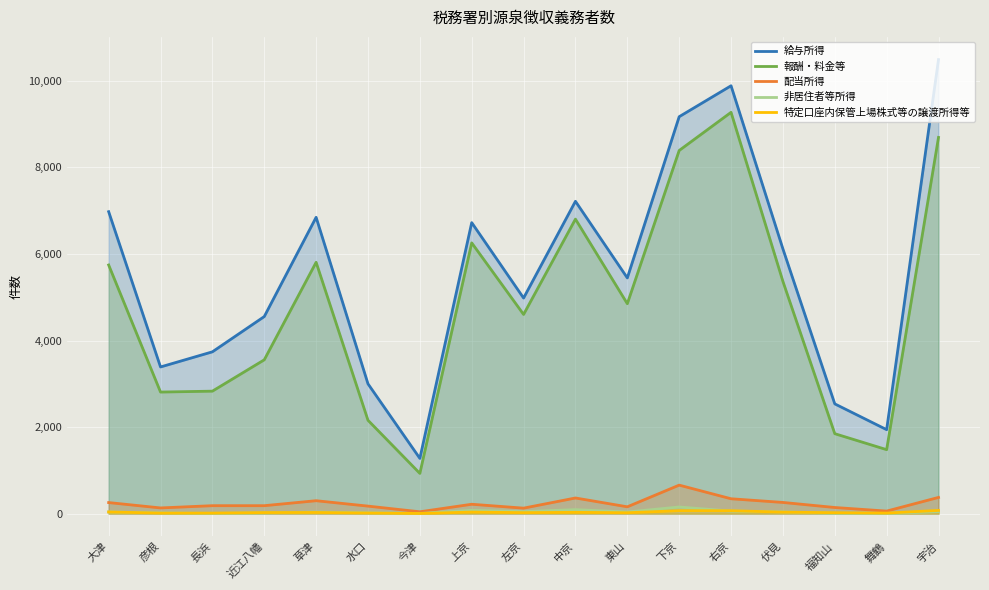

True or false: 配当所得 has a value of 131 at 彦根.

True